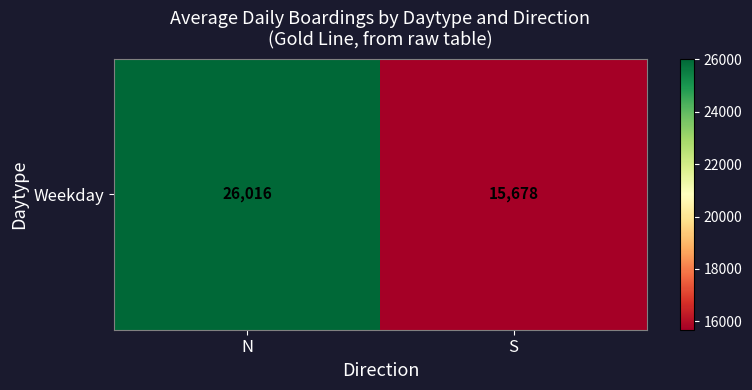

Rank the categories by value from lowest to highest.

S, N